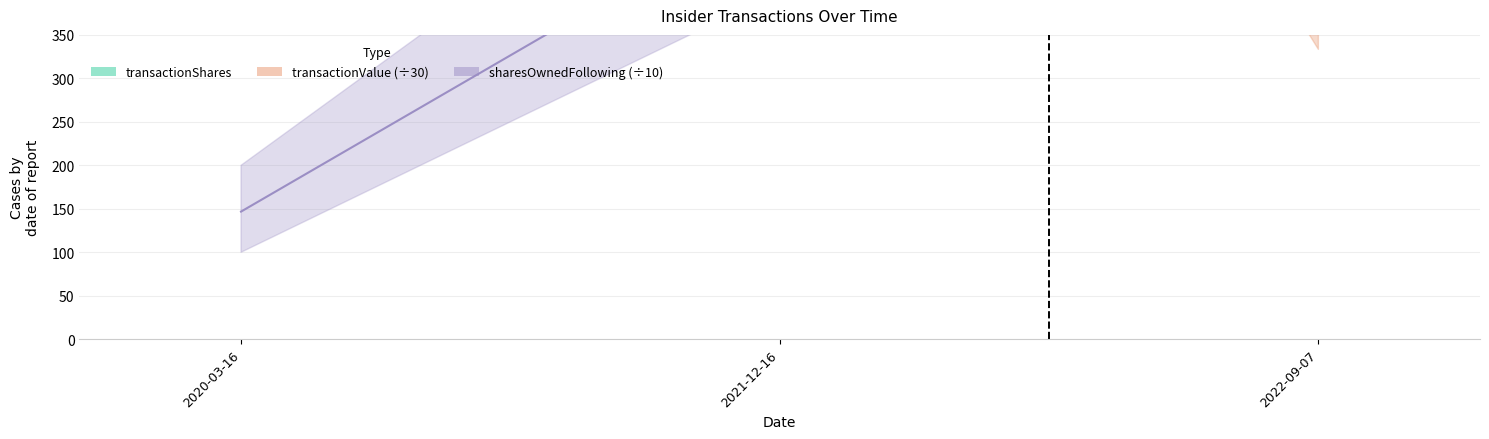

At which category is the sum across all series the highest?

2021-12-16